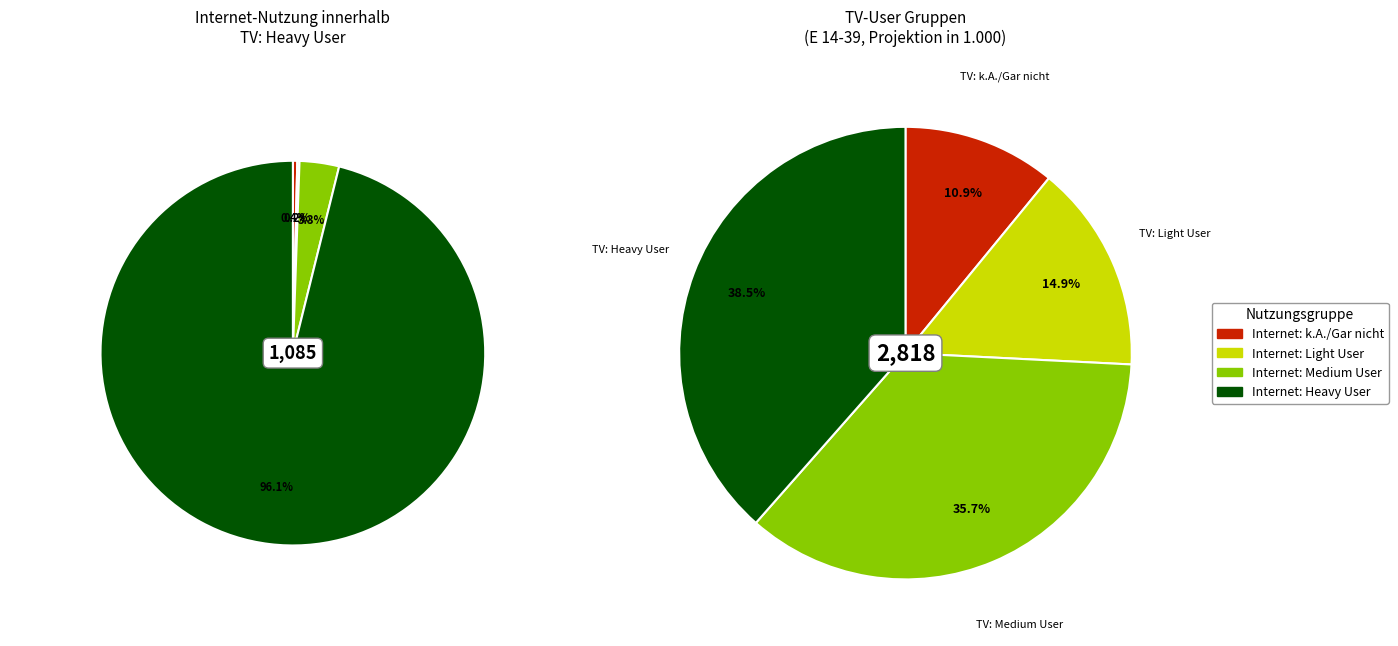

Does TV: Light User account for over 50% of the chart?

No